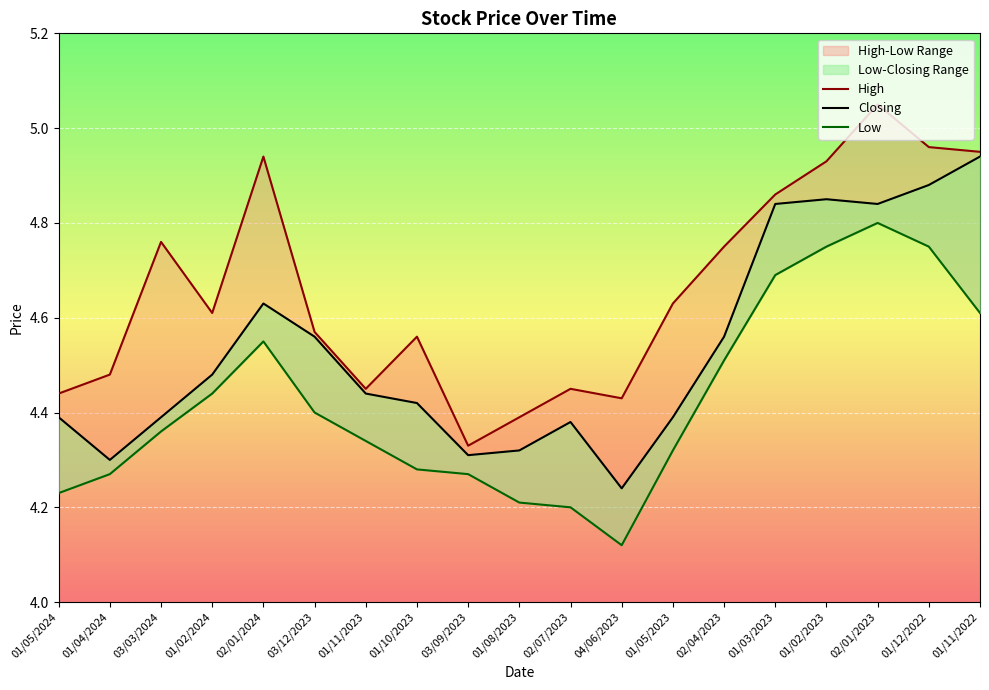

Reading right to left, extract all data points from this chart.

High: 5.0	5.0	5.0	4.9	4.9	4.8	4.6	4.4	4.5	4.4	4.3	4.6	4.5	4.6	4.9	4.6	4.8	4.5	4.4
Closing: 4.9	4.9	4.8	4.8	4.8	4.6	4.4	4.2	4.4	4.3	4.3	4.4	4.4	4.6	4.6	4.5	4.4	4.3	4.4
Low: 4.6	4.8	4.8	4.8	4.7	4.5	4.3	4.1	4.2	4.2	4.3	4.3	4.3	4.4	4.5	4.4	4.4	4.3	4.2